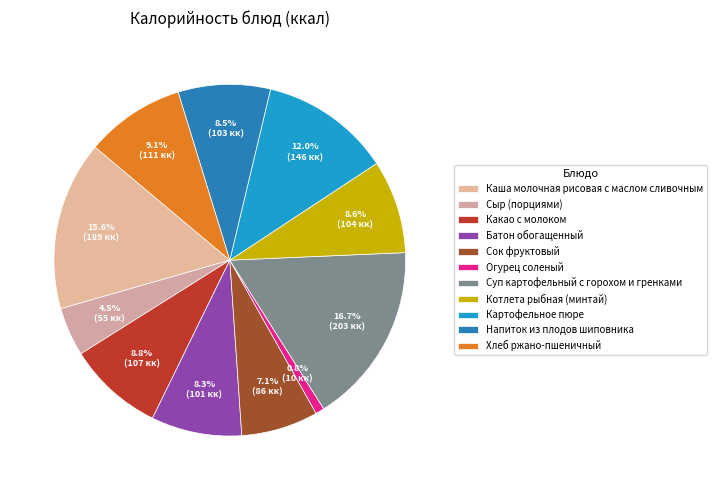

Approximately how many times larger is the value at Котлета рыбная (минтай) compared to Какао с молоком?

1.0